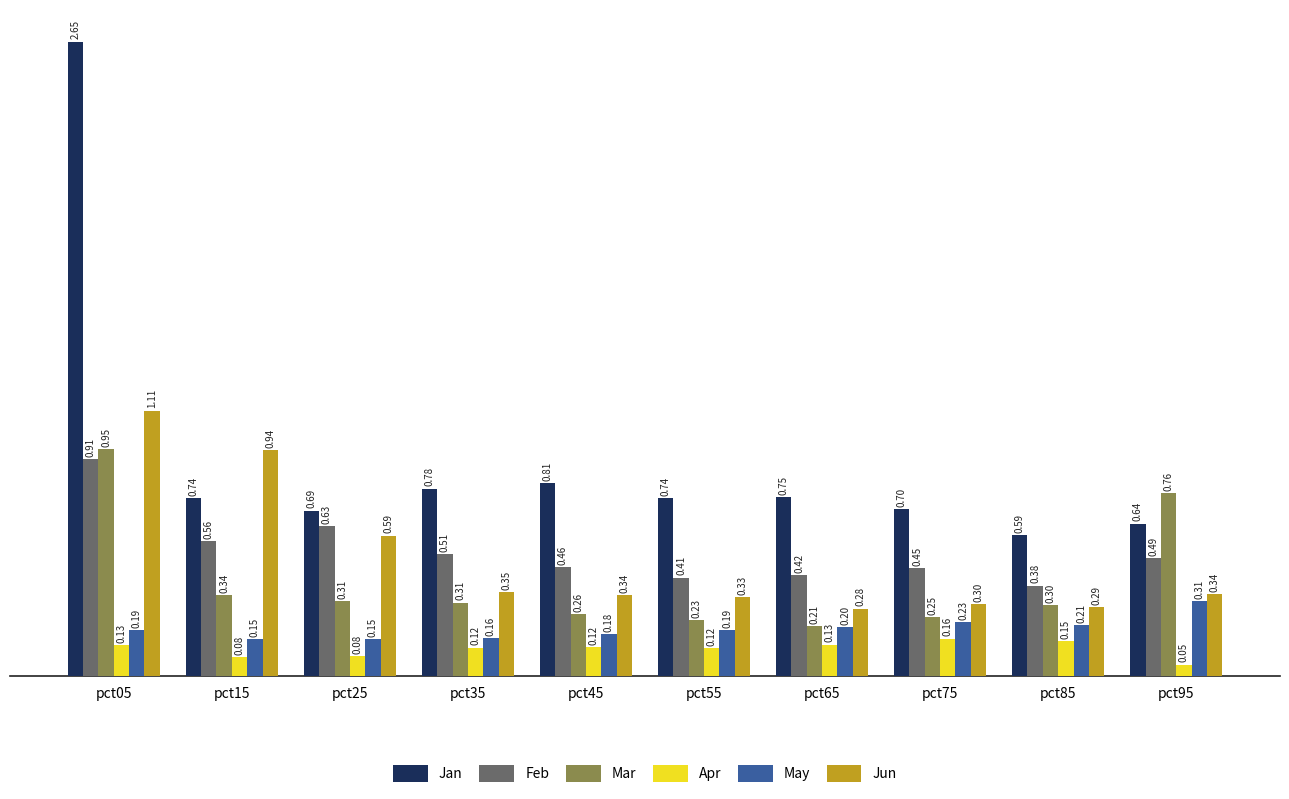

At pct05, list the series in order from largest to smallest.

Jan, Jun, Mar, Feb, May, Apr